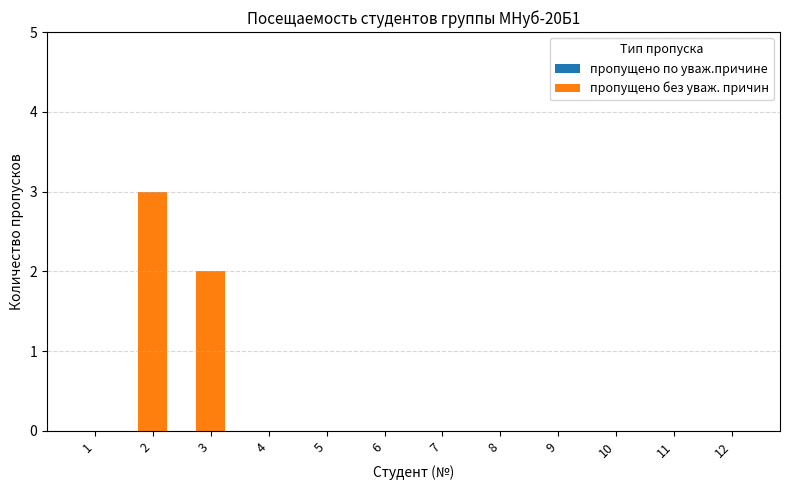

Reading left to right, transcribe all the data shown in this chart.

1=0	2=3	3=2	4=0	5=0	6=0	7=0	8=0	9=0	10=0	11=0	12=0